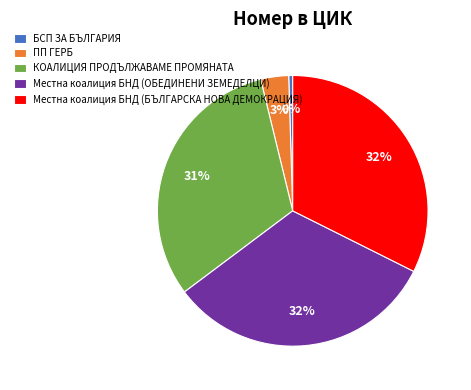

Is the sum of КОАЛИЦИЯ ПРОДЪЛЖАВАМЕ ПРОМЯНАТА and ПП ГЕРБ greater than half?

No